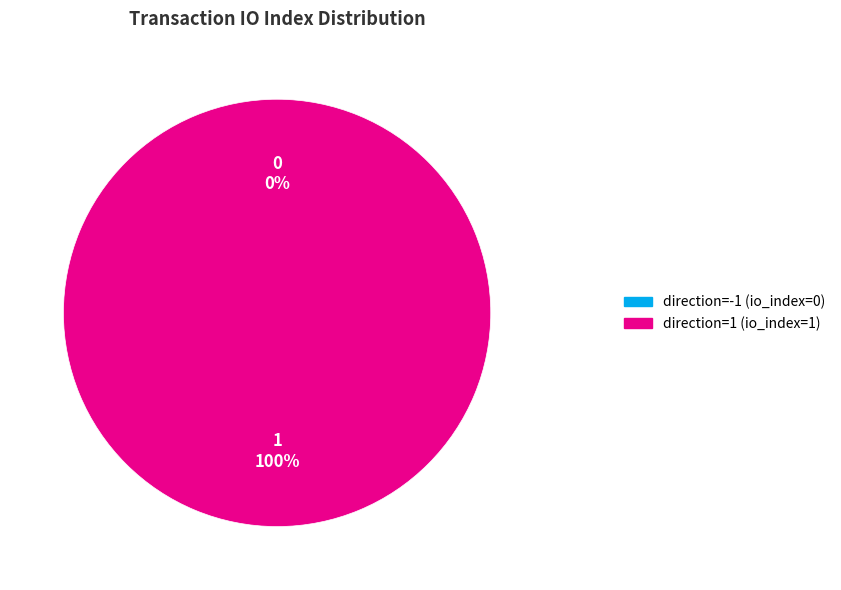

Is direction=-1 (io_index=0) the majority of the pie?

No